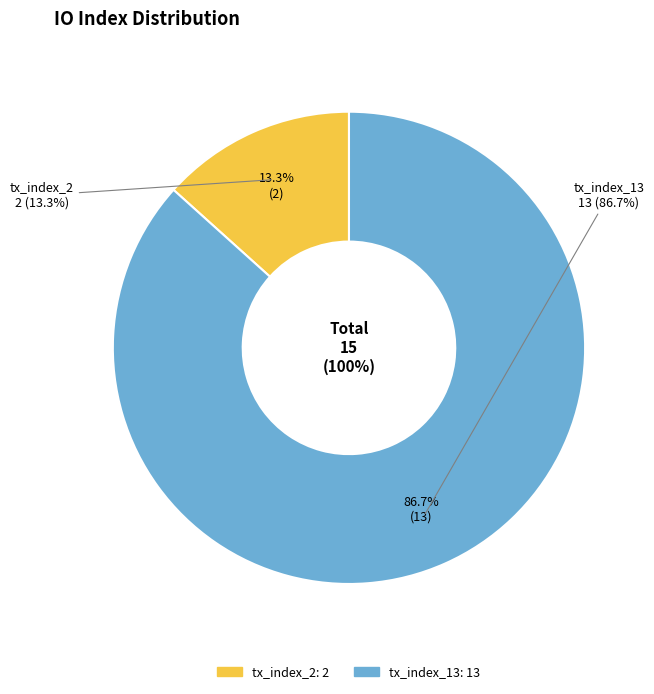

Which slice is the largest?

tx_index_13